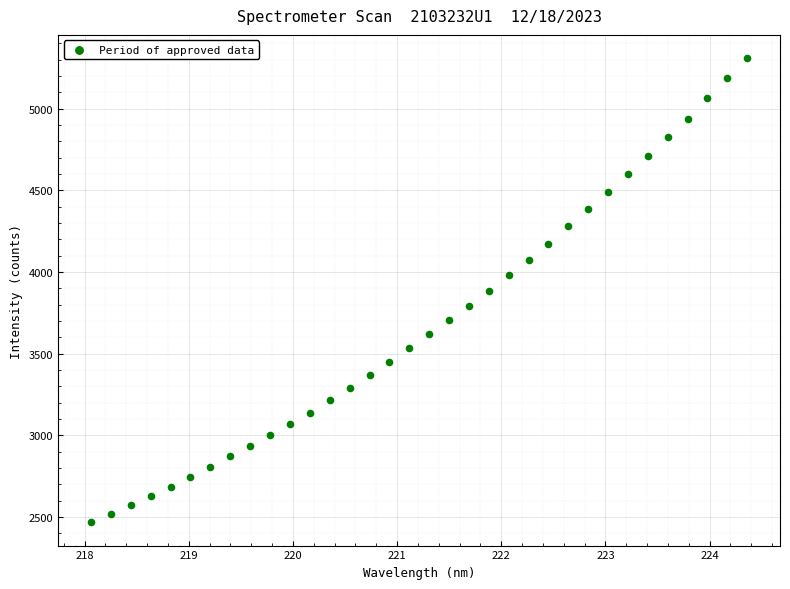

What is the range of Y values (max minus min)?

2842.4